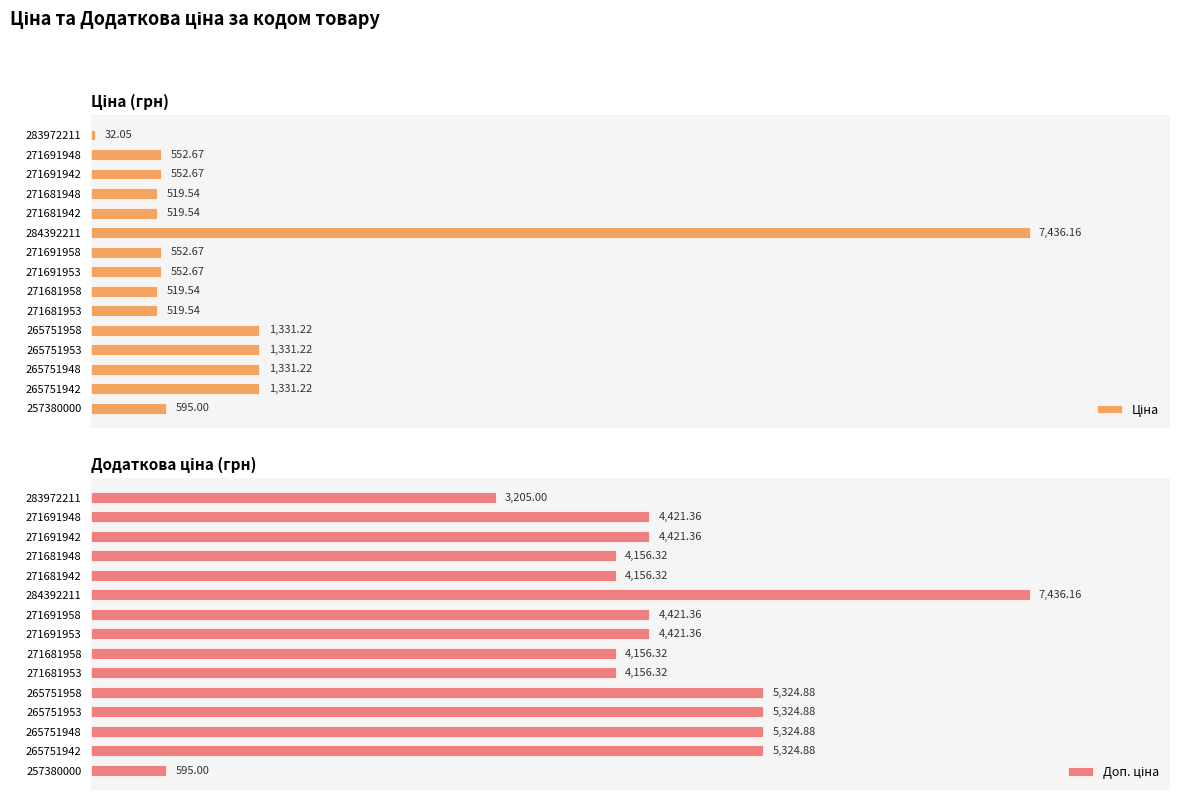

Where is Доп. ціна nearest to the value 0?

257380000